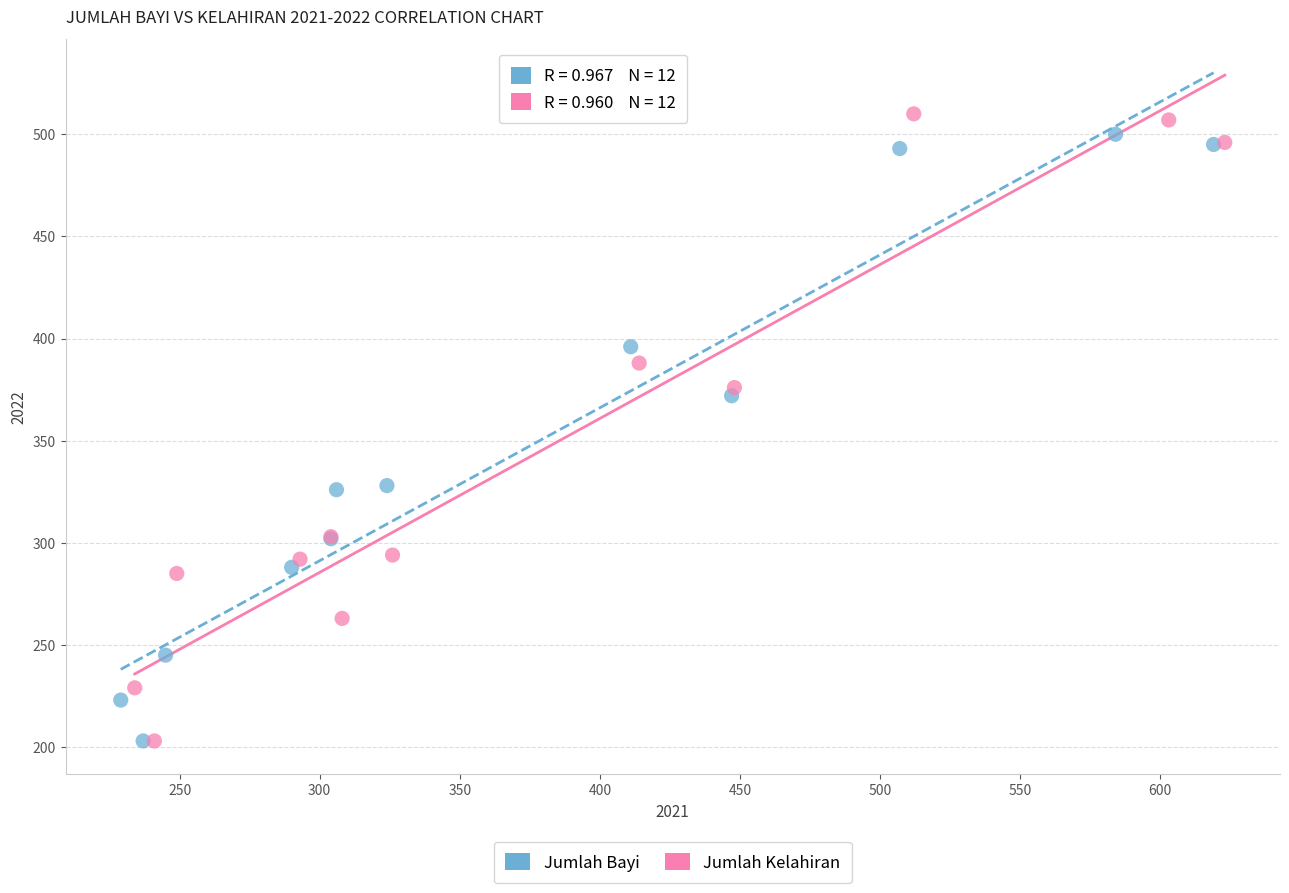

Which series has the widest spread of Y values?

Jumlah Kelahiran